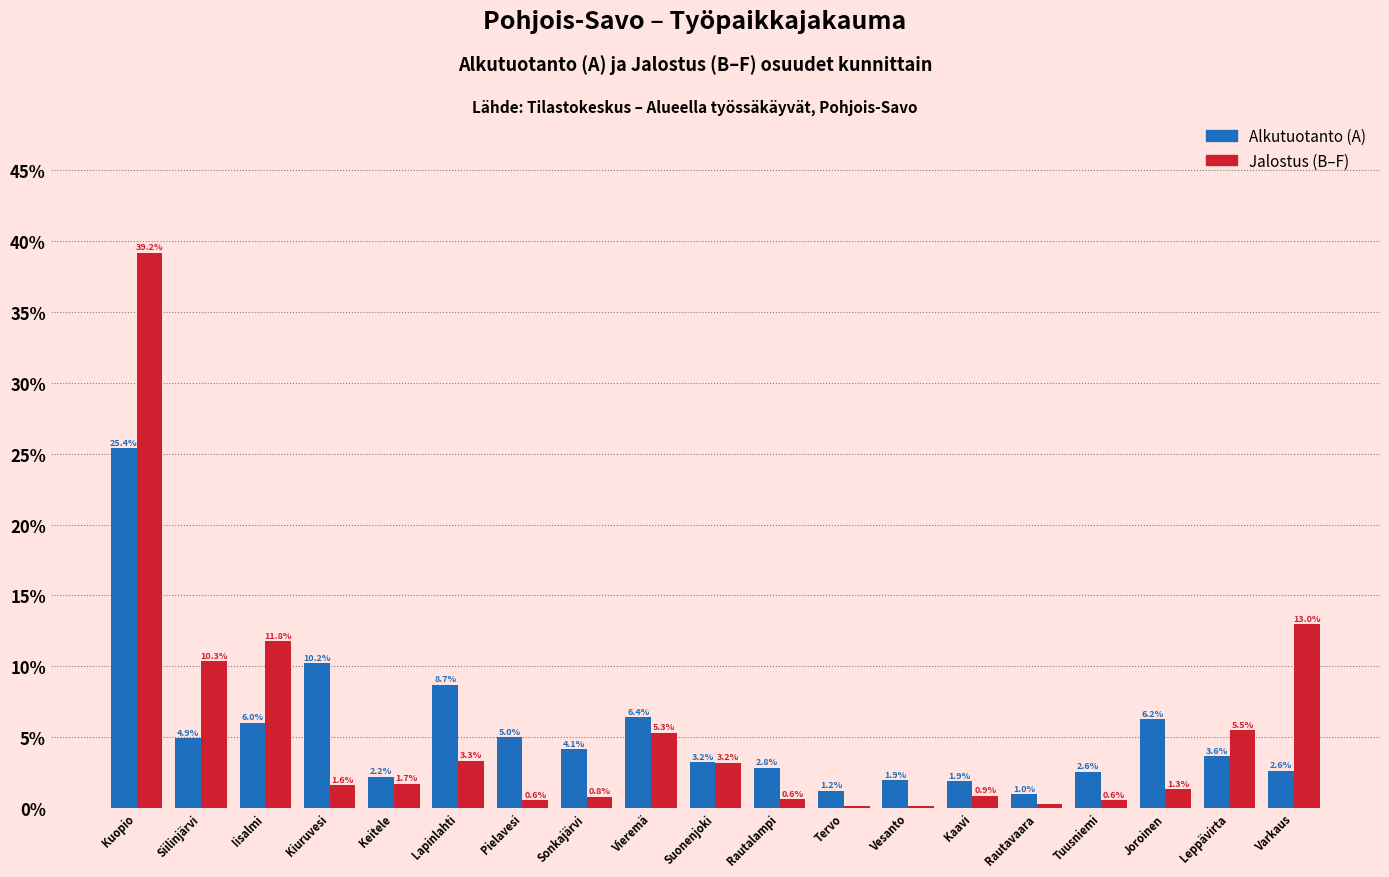

Where is Jalostus (B–F) nearest to the value 19?

Varkaus